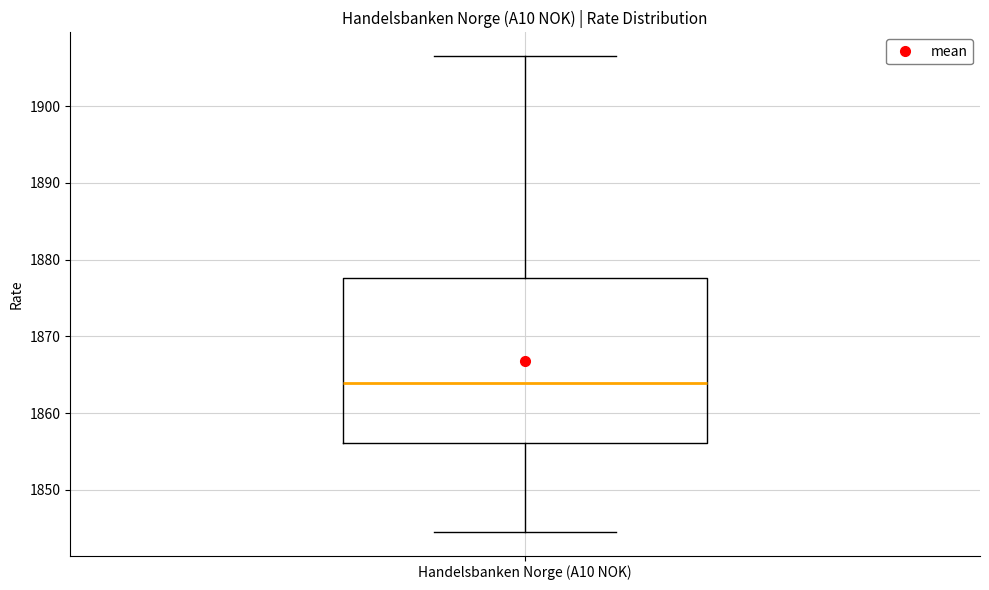

Where is the lower edge of the box for Handelsbanken Norge (A10 NOK) on the y-axis? The values are not printed on the chart, so give them approximately, as read against the axis.

1856